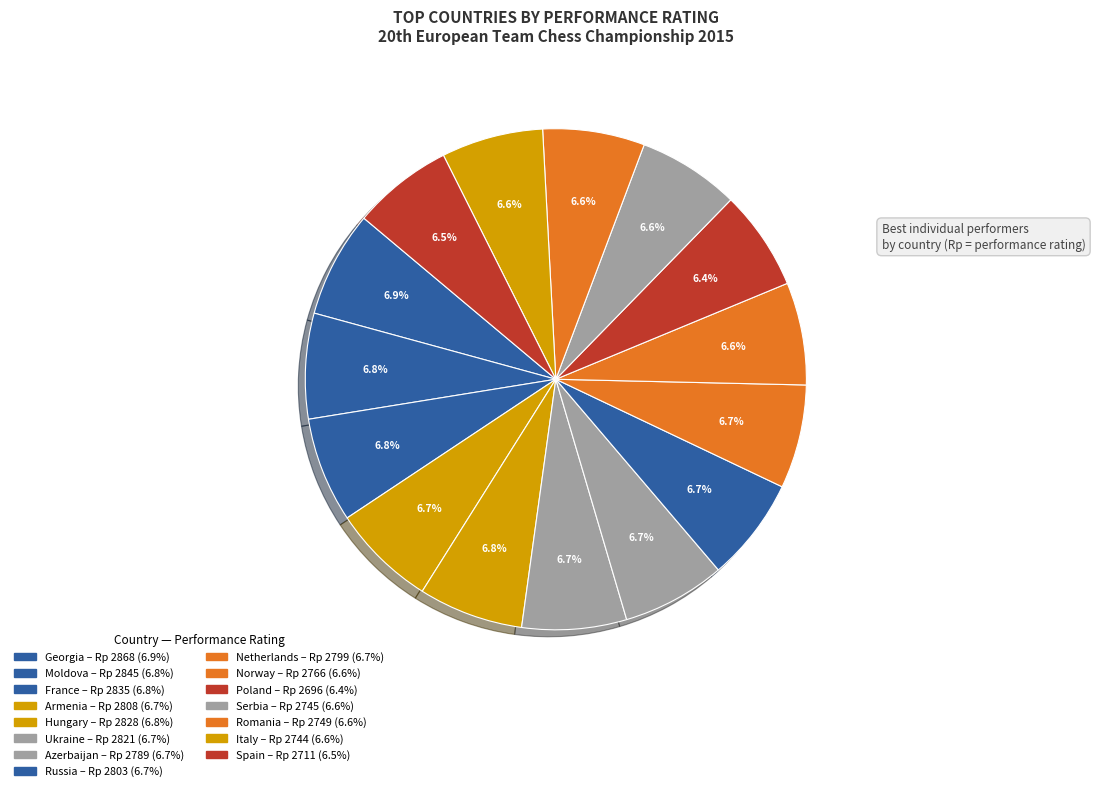

What percentage is NOT represented by Serbia?

93.4%